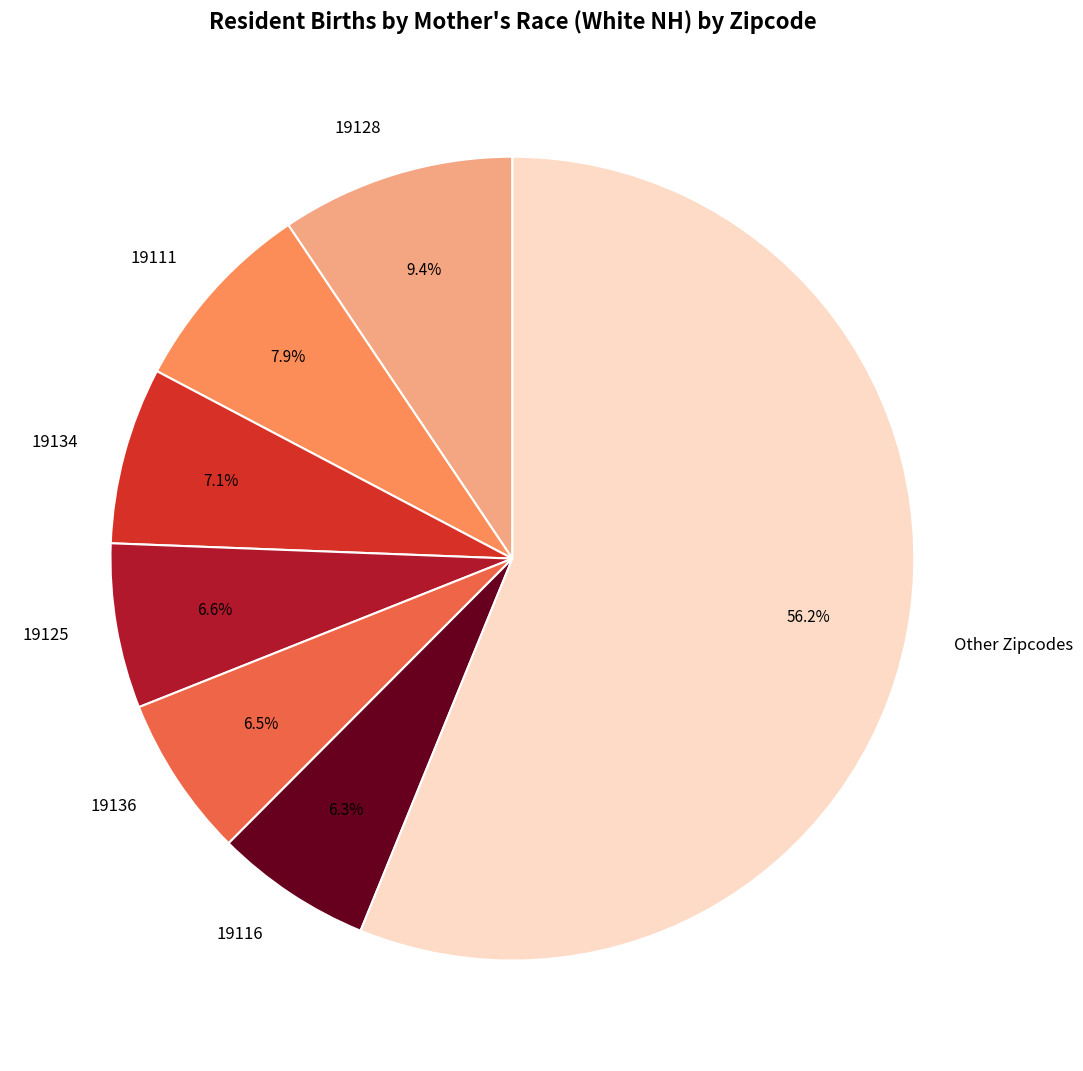

Which has a higher value, 19116 or Other Zipcodes?

Other Zipcodes